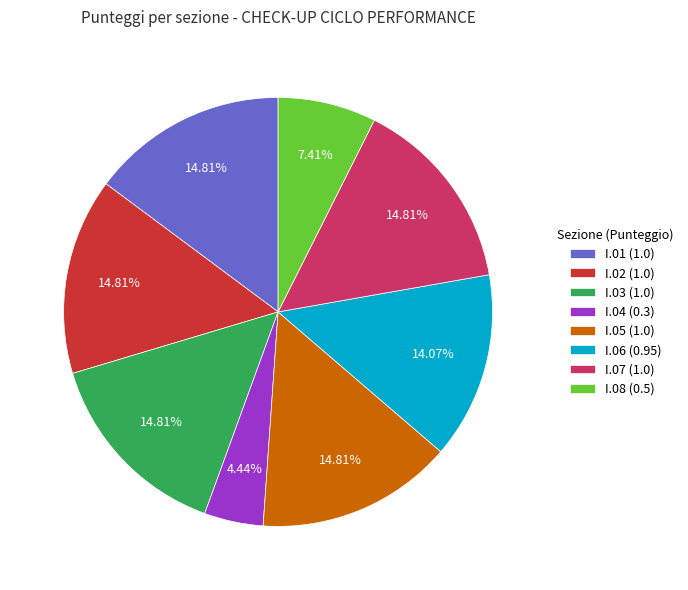

What is the smallest slice in the pie chart?

I.04 (0.3)